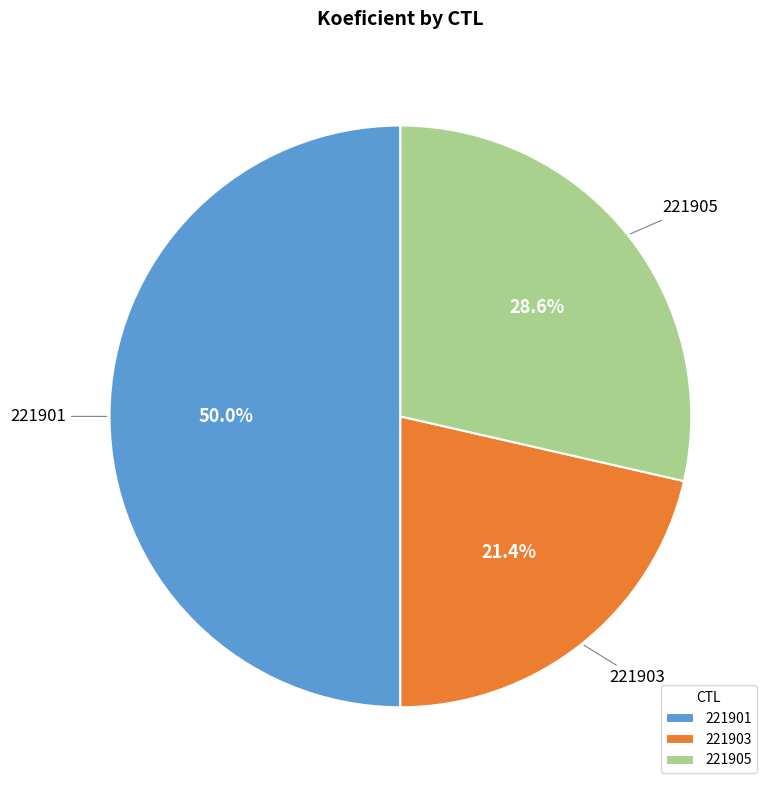

How many segments does this pie chart have?

3